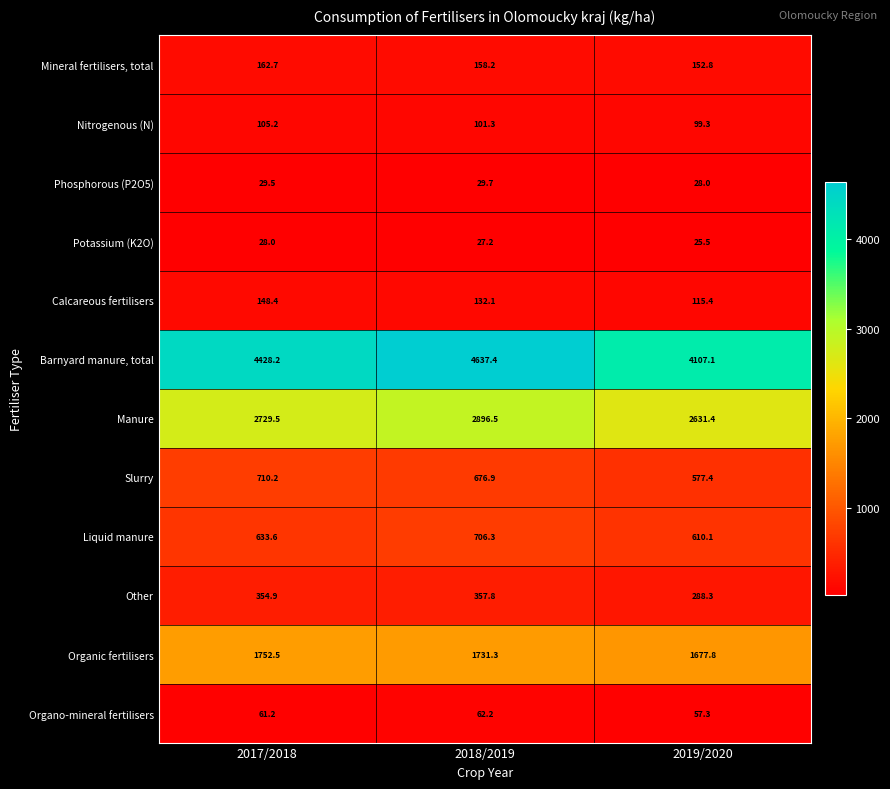

The Nitrogenous (N) series shows 26.2 at 2018/2019. True or false?

False